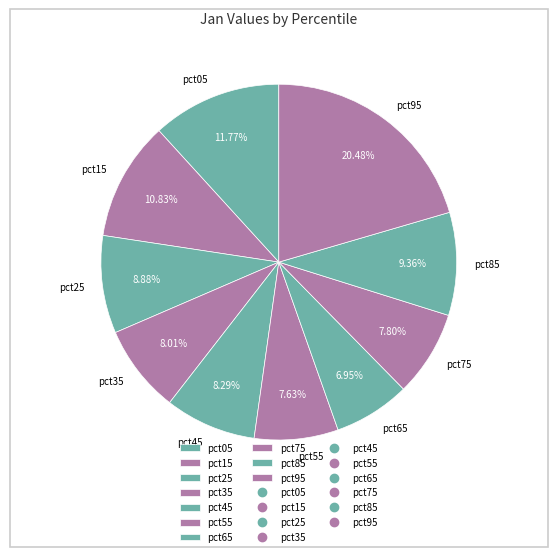

Does pct55 account for over 50% of the chart?

No